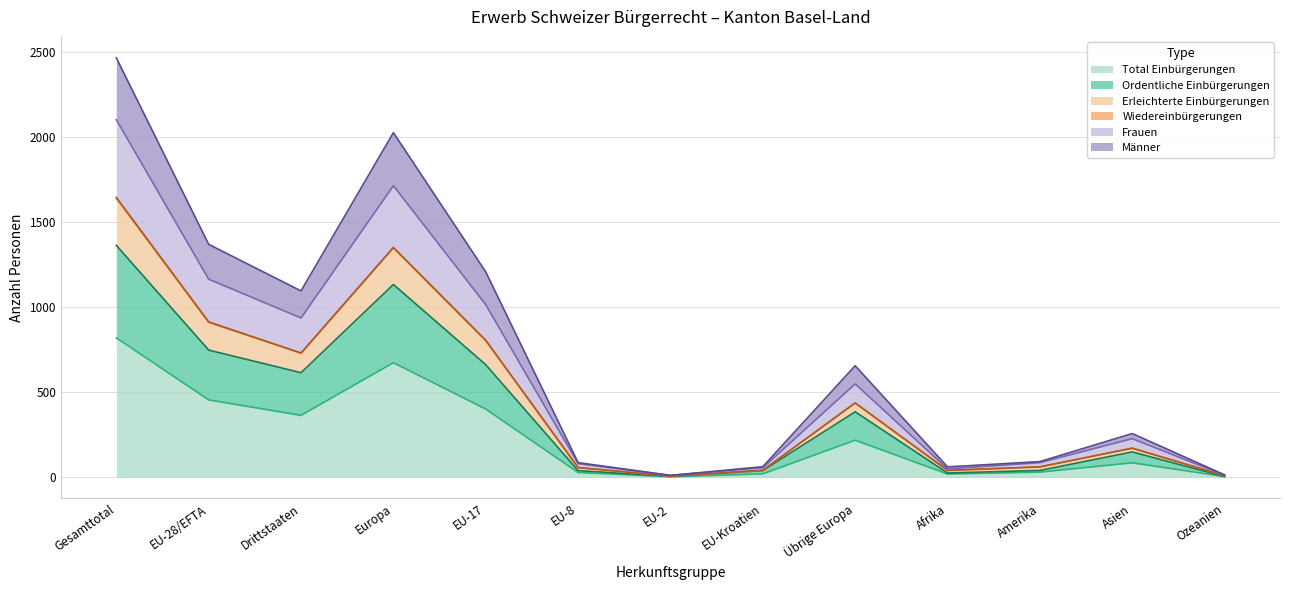

What is the label of the 3rd point from the left?

Drittstaaten